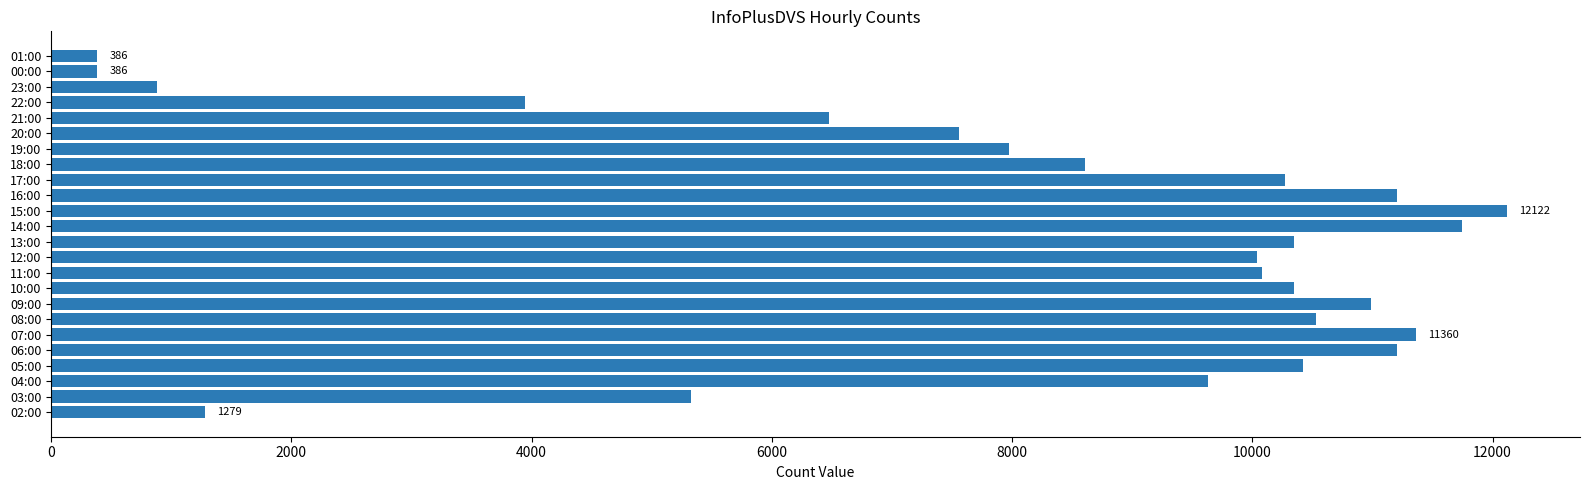

What is the difference between the values at 06:00 and 17:00?

933